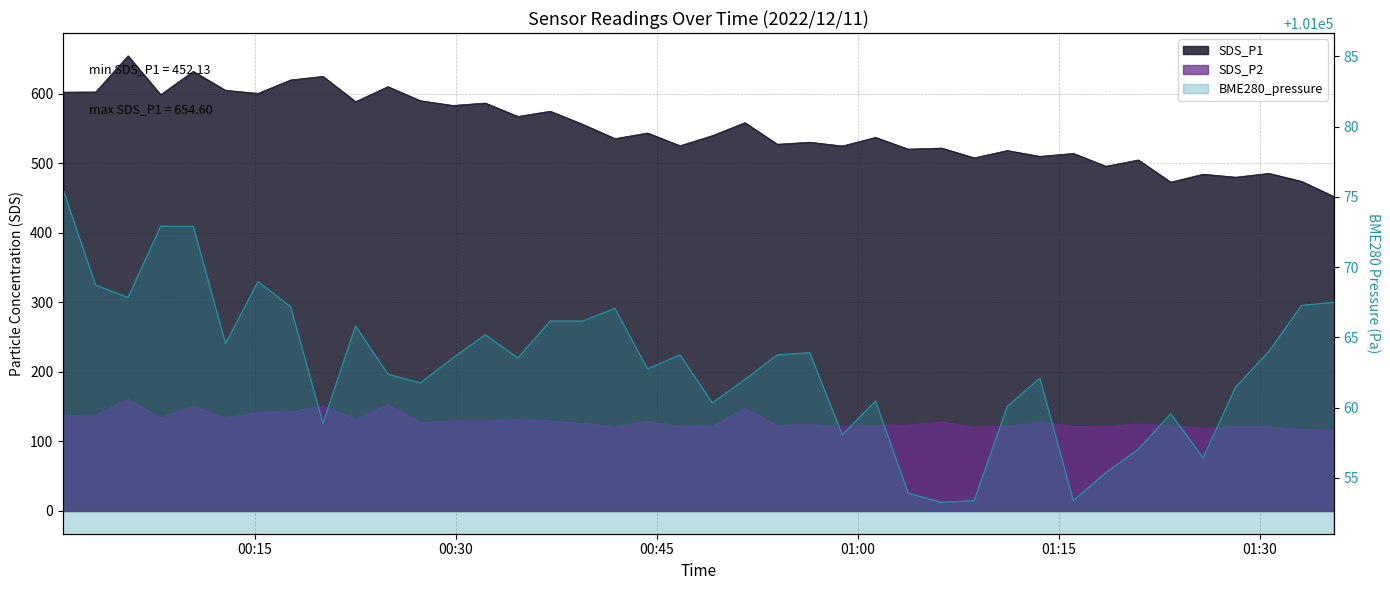

How many interior local peaks does the BME280_pressure series have?

9